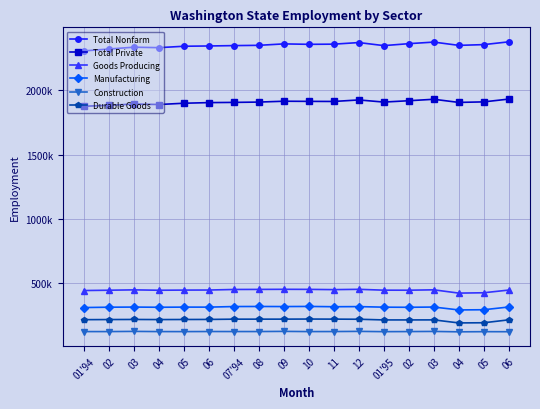

True or false: Construction and Durable Goods cross at least once.

False